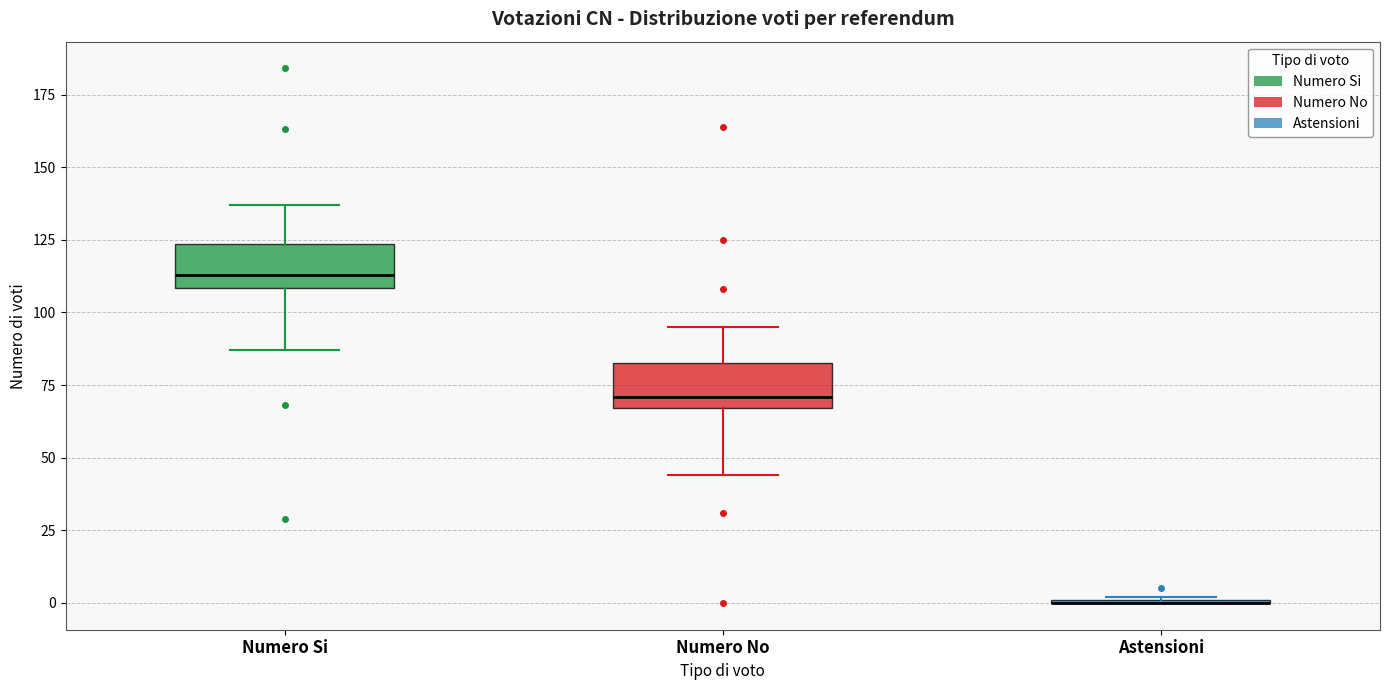

Reading left to right, read every box against the y-axis: the position of its median line, the range the box covers, and the ends of its whiskers. The values are not printed on the chart, so give them approximately, as read against the axis.

Numero Si: median 115, box 110 to 125, whiskers 85 to 135
Numero No: median 70, box 65 to 85, whiskers 45 to 95
Astensioni: box collapsed to a line at 0, whiskers 0 to 0